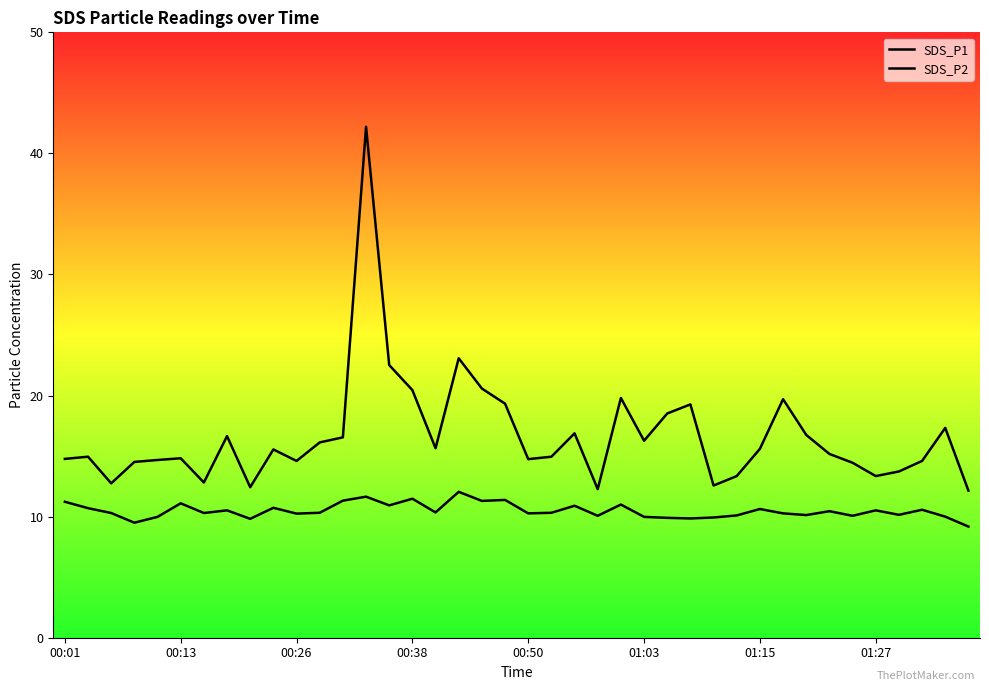

Does the chart display data point markers on the line(s)?

No